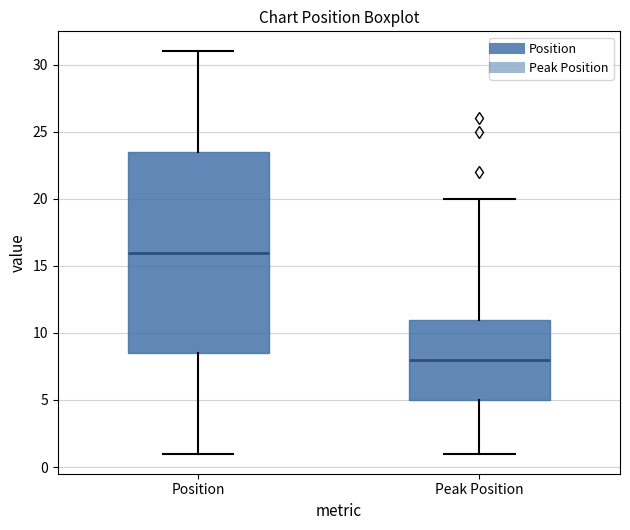

Reading left to right, read every box against the y-axis: the position of its median line, the range the box covers, and the ends of its whiskers. The values are not printed on the chart, so give them approximately, as read against the axis.

Position: median 16.0, box 8.5 to 23.5, whiskers 1.0 to 31.0
Peak Position: median 8.0, box 5.0 to 11.0, whiskers 1.0 to 20.0